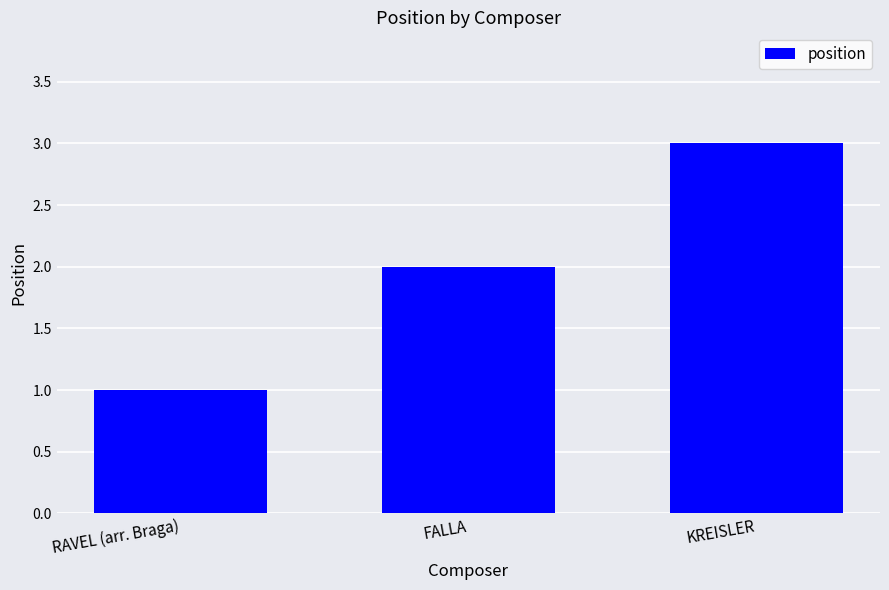

What is the ratio of the value at RAVEL (arr. Braga) to the value at FALLA?

0.5